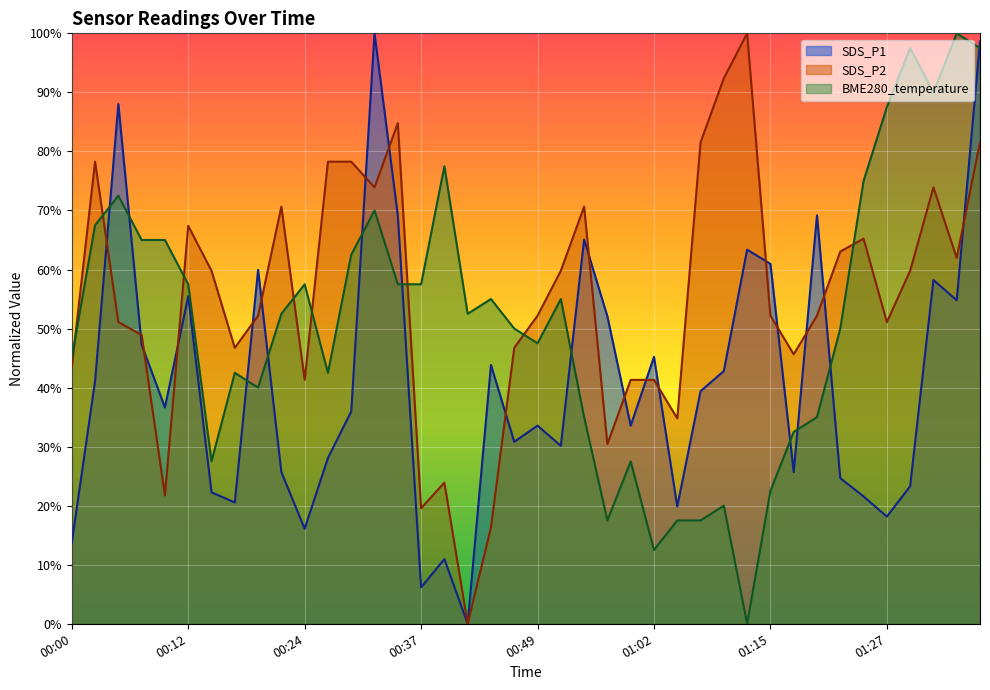

What is the label of the 24th point from the left?

00:56